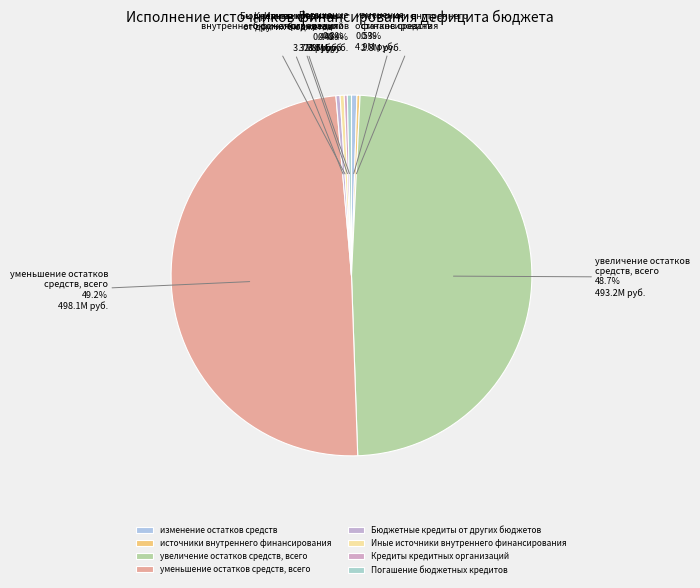

What percentage is the увеличение остатков средств, всего slice, to the nearest percent?

49%